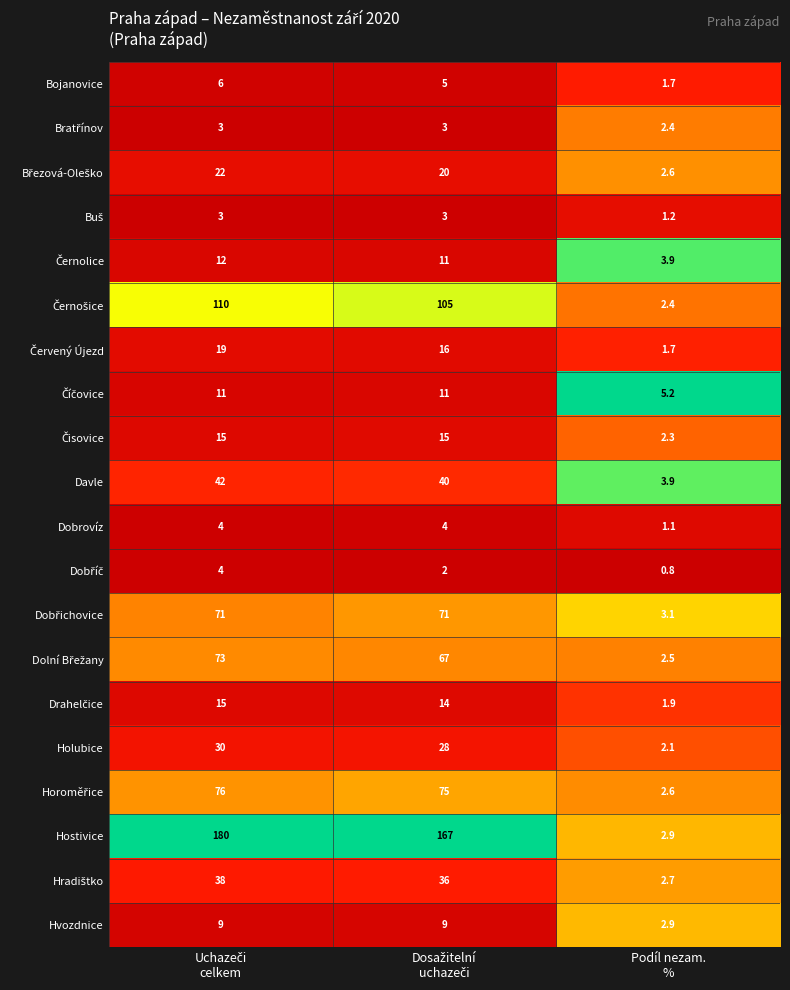

What is the smallest value displayed?

0.8